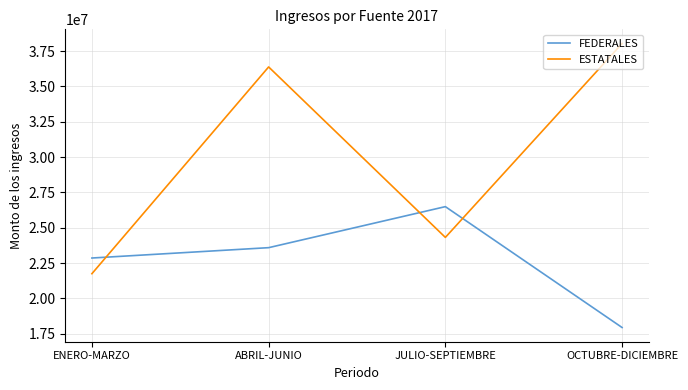

Reading left to right, what are all the values shown in this chart?

FEDERALES: ENERO-MARZO=22854174.0	ABRIL-JUNIO=23586805.0	JULIO-SEPTIEMBRE=26490986.0	OCTUBRE-DICIEMBRE=17934340.0
ESTATALES: ENERO-MARZO=21744878.7	ABRIL-JUNIO=36378985.1	JULIO-SEPTIEMBRE=24313686.5	OCTUBRE-DICIEMBRE=38035846.4